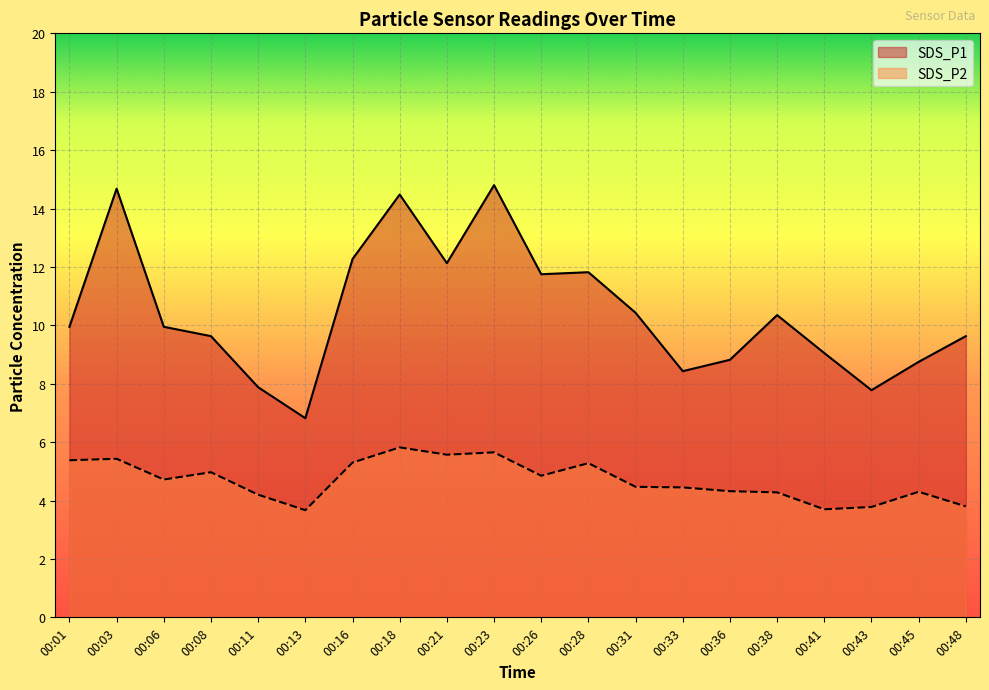

What is the spread (max minus min) of values at 00:36?

4.5